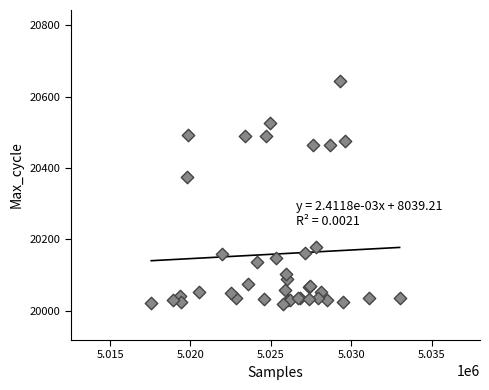

What Y value in the scatter plot is closest to 20330?

20374